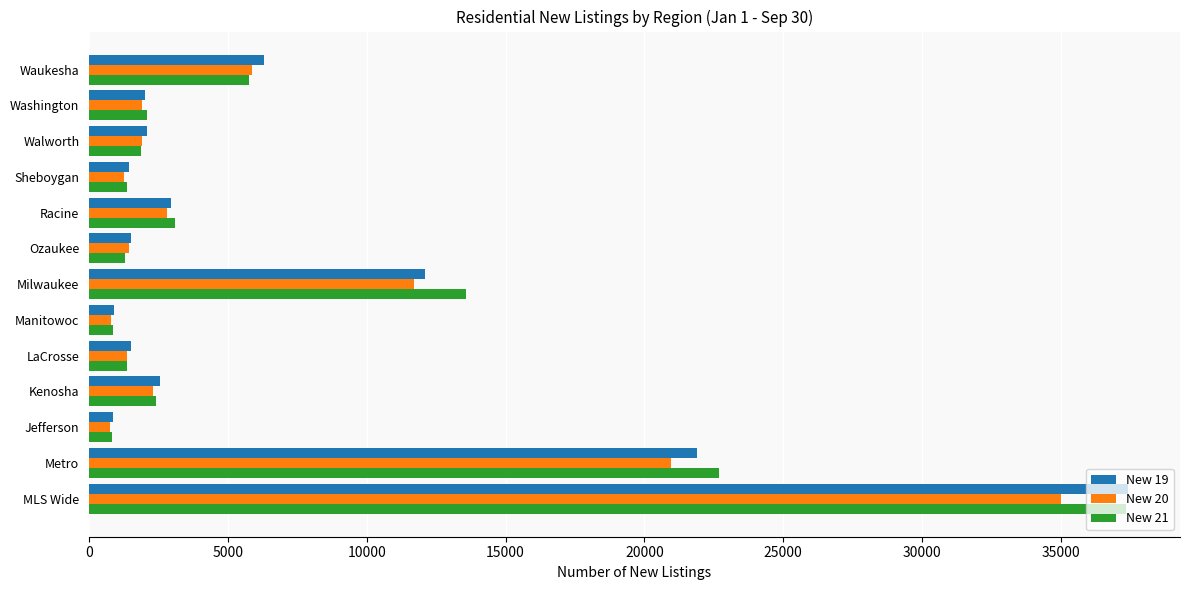

What is the maximum value shown in the chart?

37415